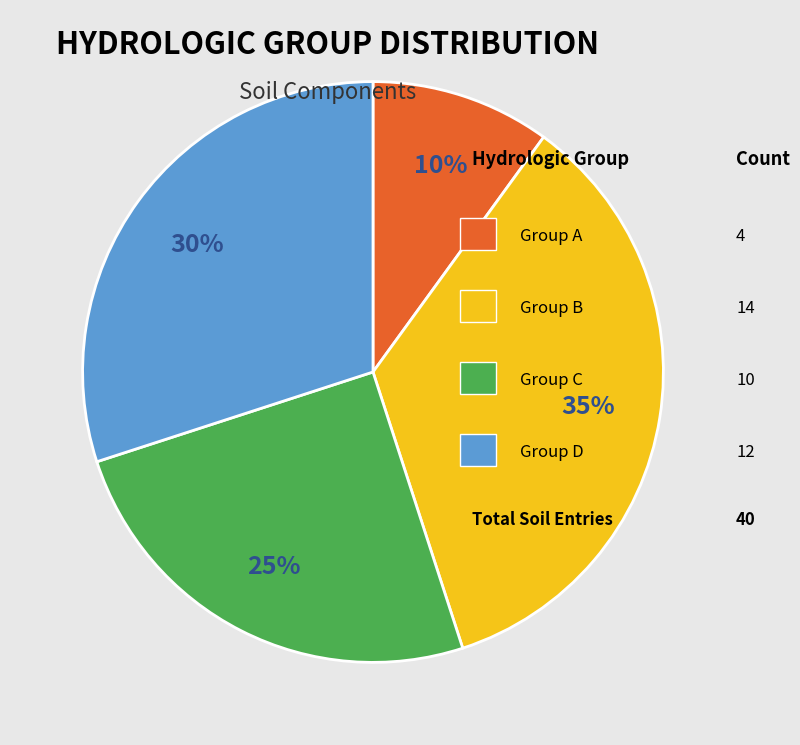

To the nearest percent, what is the difference between the largest and smallest slice percentages?

25%